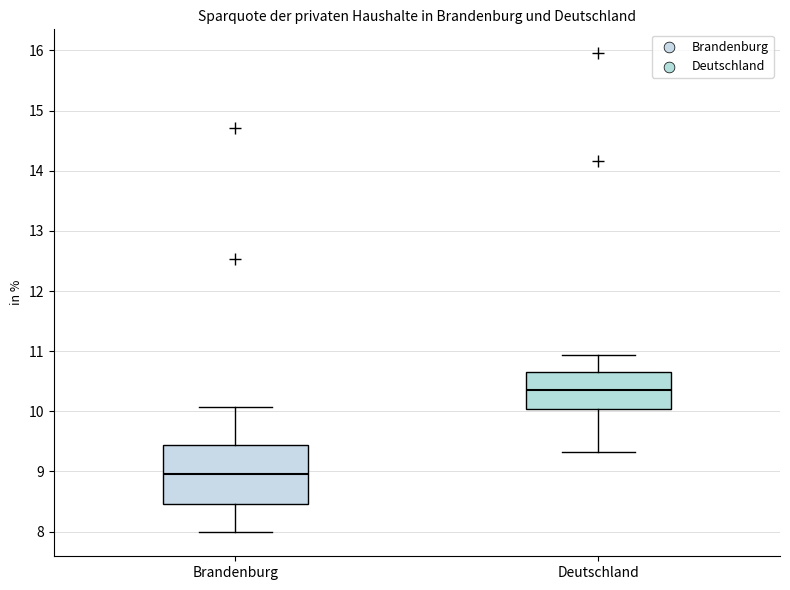

Reading left to right, transcribe this box plot: for each box, give where its median line is, the range the box spans, and where its two whiskers end, as read against the y-axis. The values are not printed on the chart, so give them approximately, as read against the axis.

Brandenburg: median 9.0, box 8.5 to 9.4, whiskers 8.0 to 10.1
Deutschland: median 10.4, box 10.0 to 10.7, whiskers 9.3 to 10.9